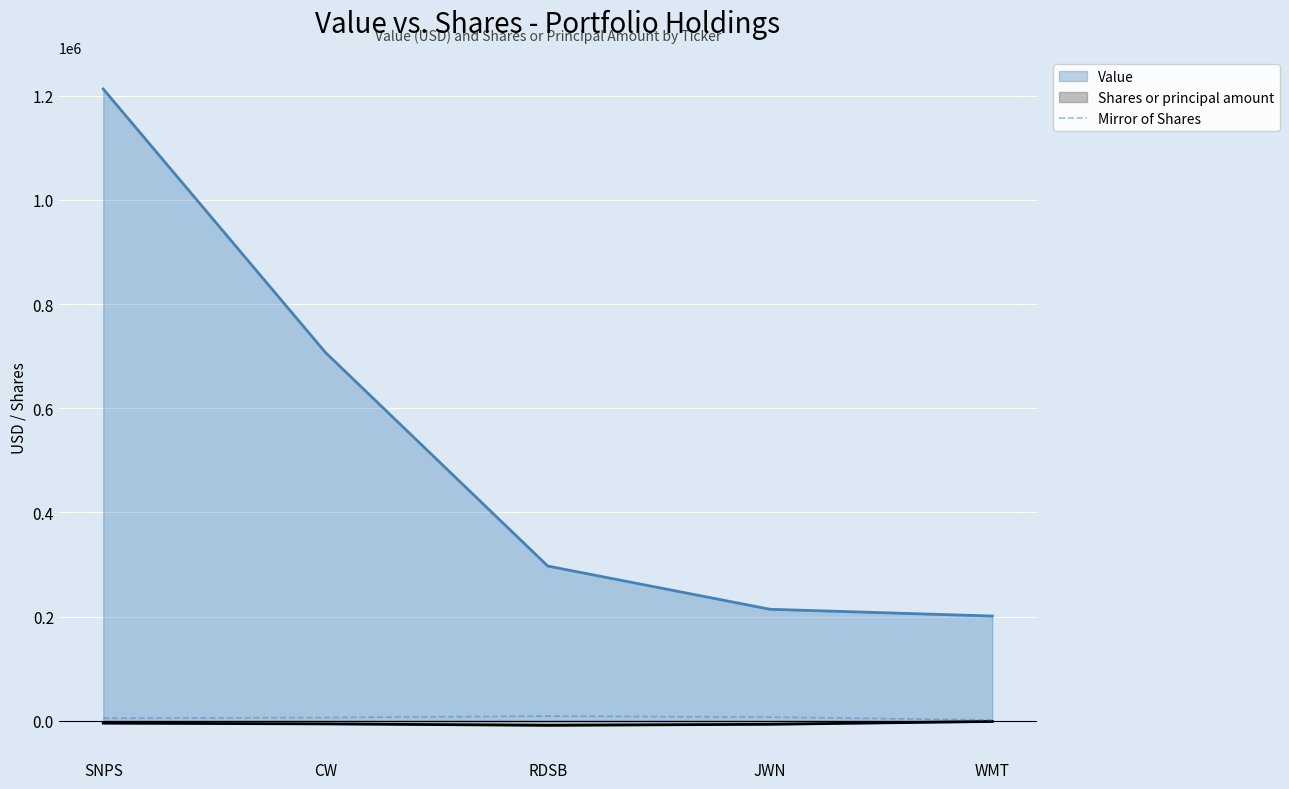

What is the label of the 5th point from the right?

SNPS